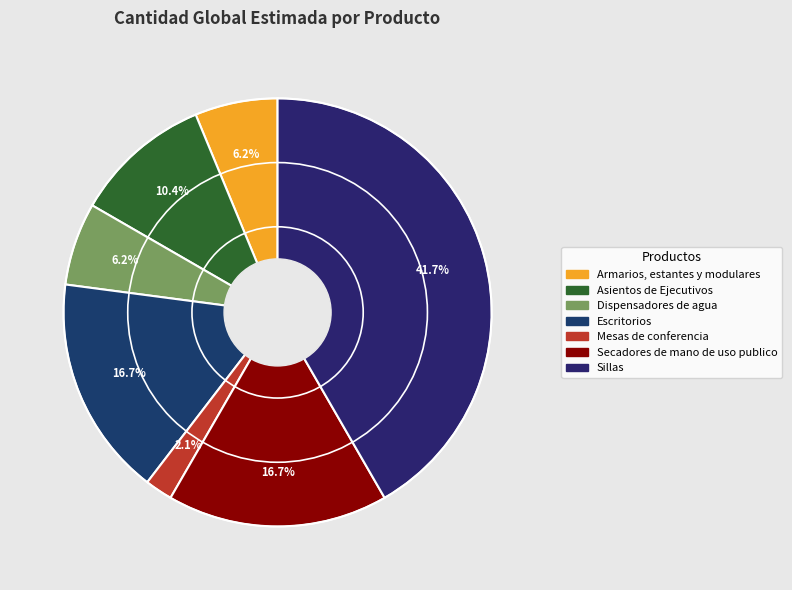

How many slices are in this pie chart?

7